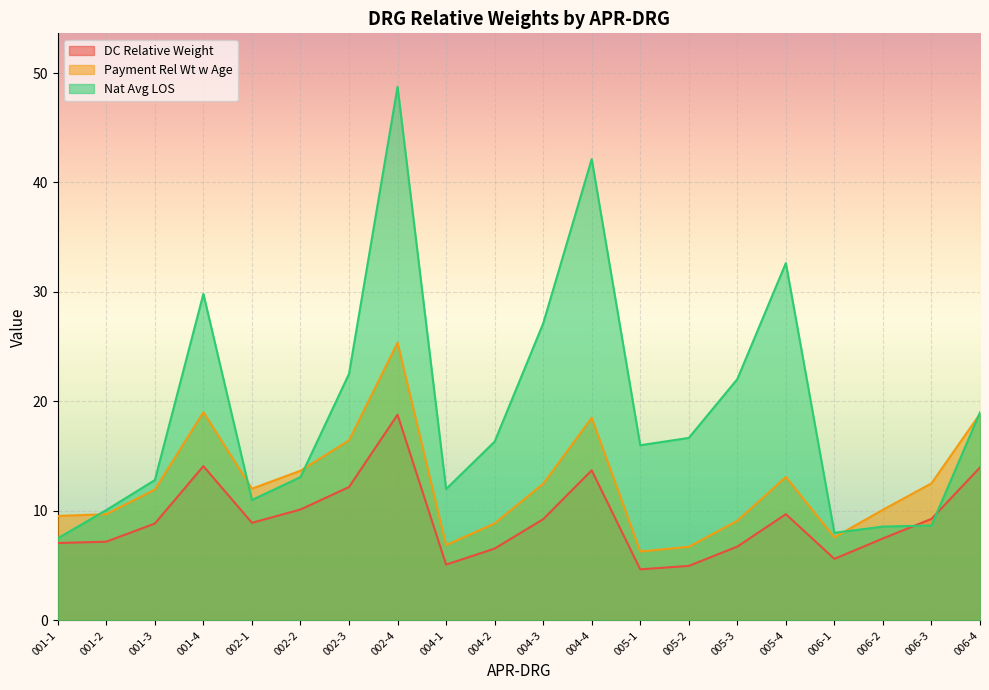

Which series has the largest total across all categories?

Nat Avg LOS